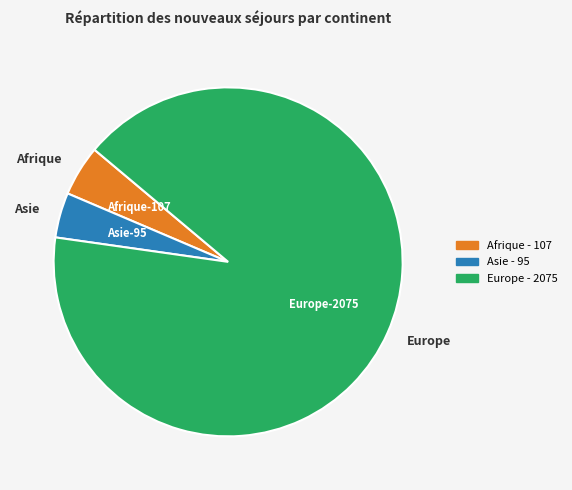

How many slices are in this pie chart?

3